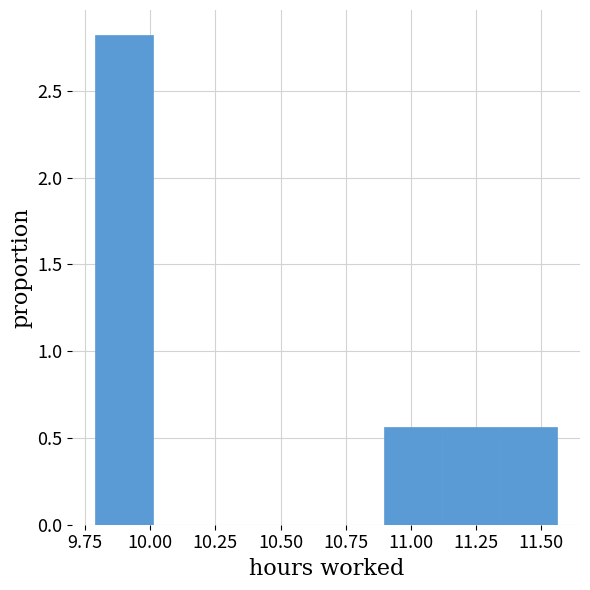

Reading left to right, transcribe this chart: for each bar, give the range it covers on the x-axis and its height. Neither the bar edges nor the heights are printed on the chart, so give them approximately, as read against the axes.

9.80 to 10.00: 2.80
10.00 to 10.25: 0
10.25 to 10.45: 0
10.45 to 10.70: 0
10.70 to 10.90: 0
10.90 to 11.10: 0.55
11.10 to 11.35: 0.55
11.35 to 11.55: 0.55